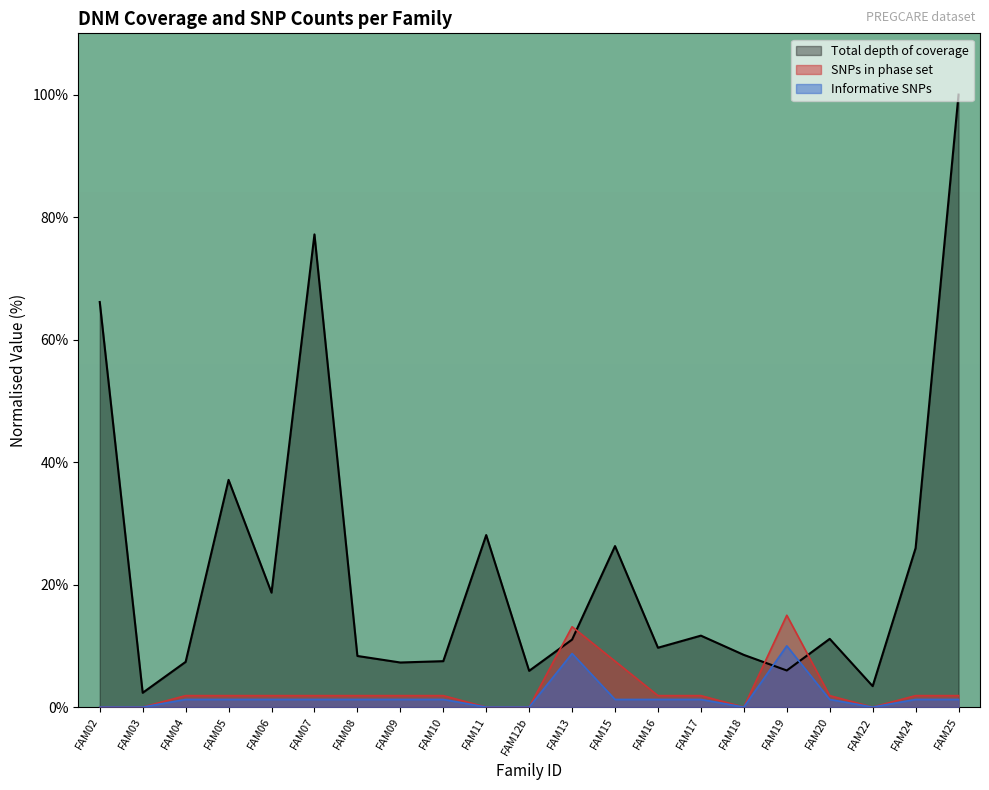

At which label does SNPs in phase set first exceed 1?

FAM04